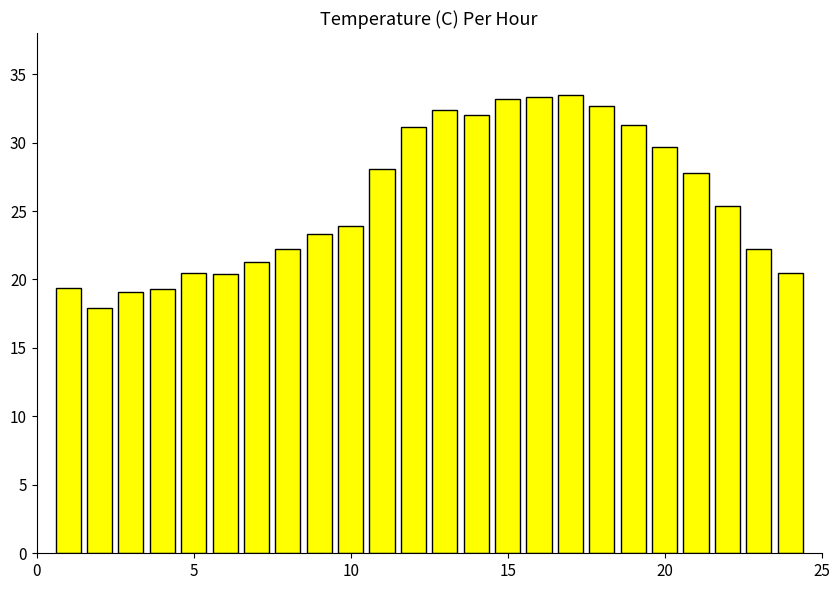

What is the value of the 4th bar from the left?

19.3